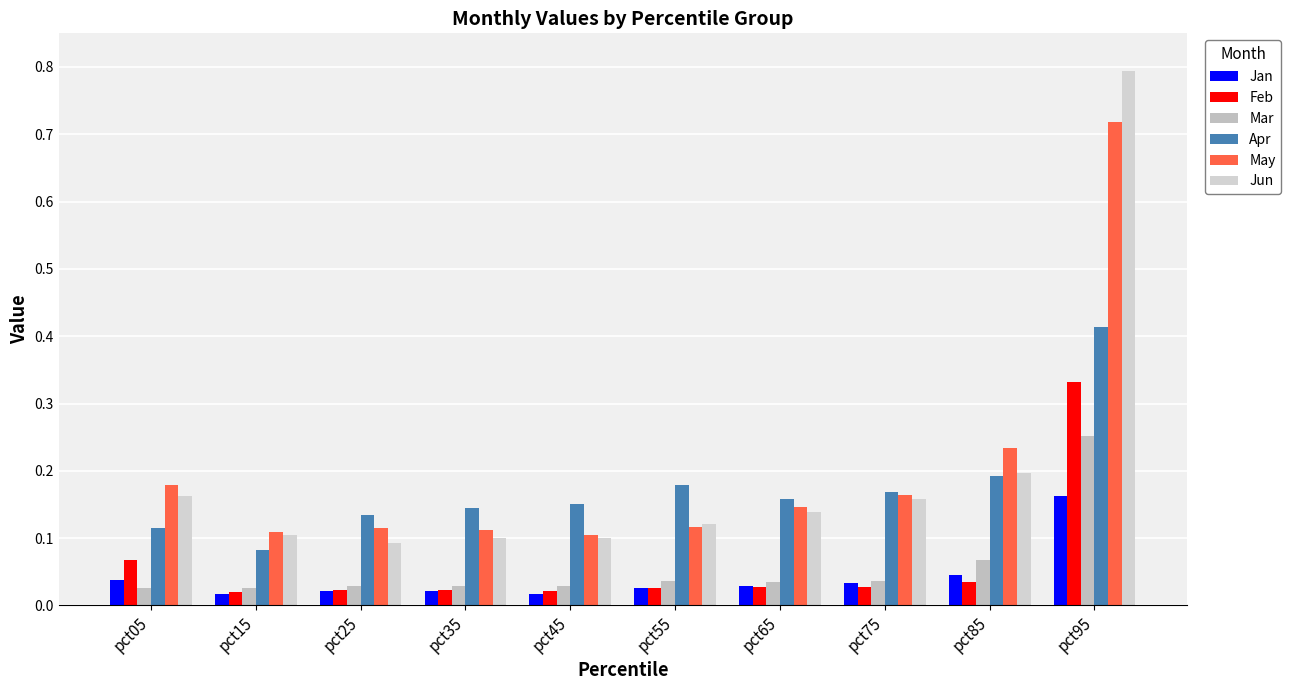

The value of May at pct85 is 0.3. True or false?

False